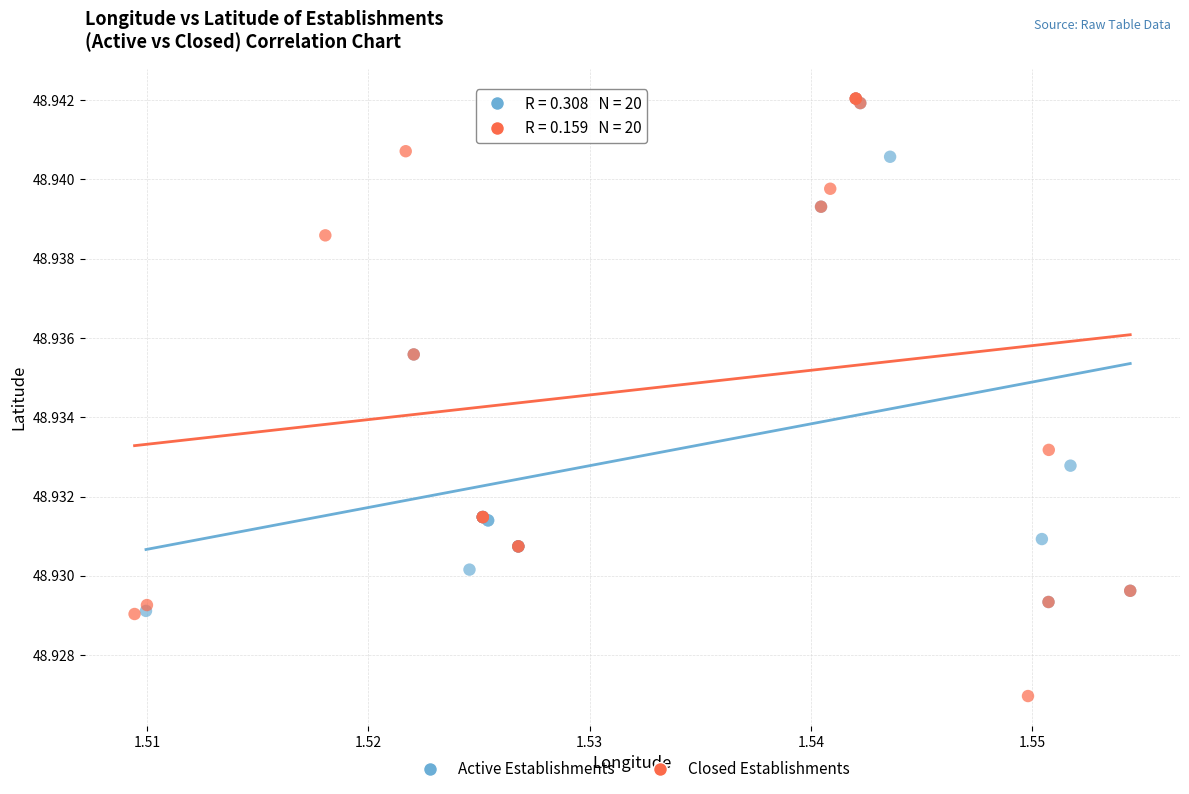

Which series has the largest Y range (max minus min)?

Closed Establishments